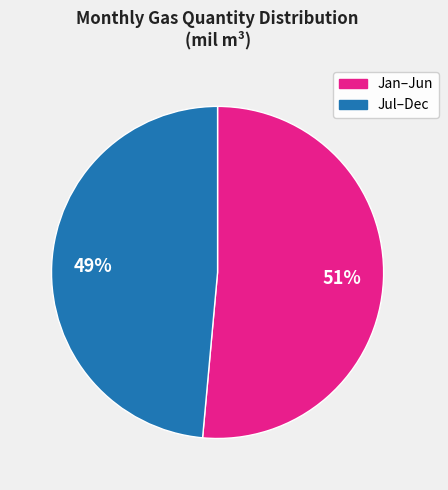

Is there any slice that represents more than half of the pie?

Yes